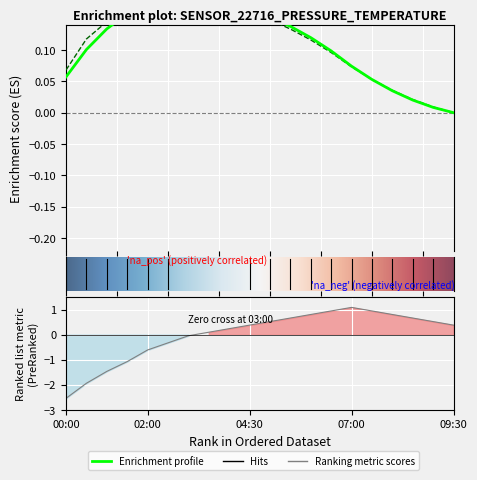

What is the smallest value displayed?

-2.5